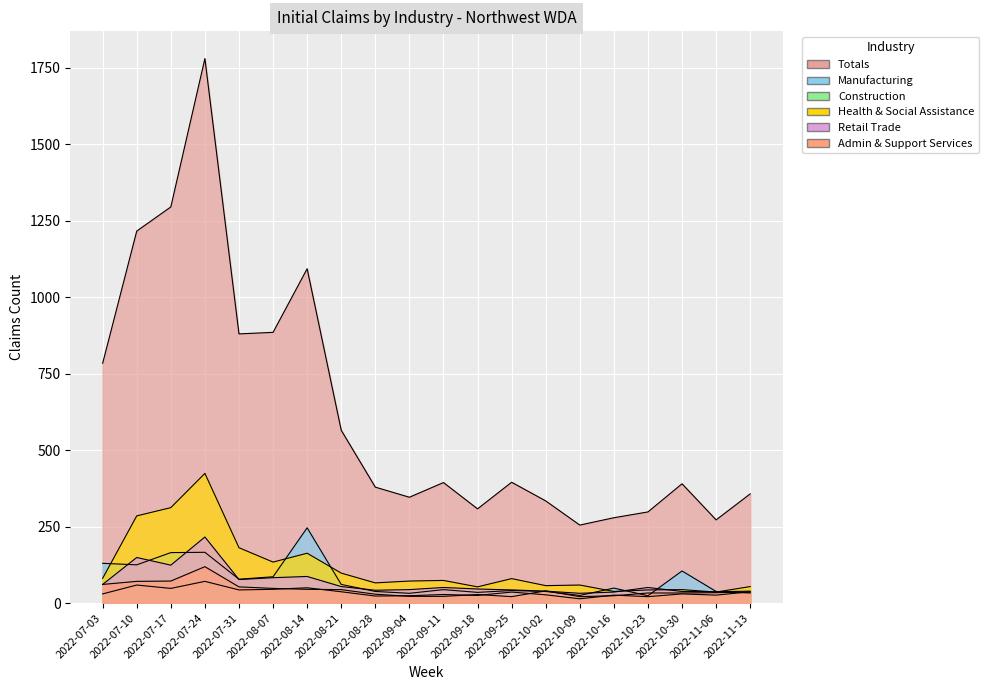

True or false: Totals and Health & Social Assistance cross at least once.

False